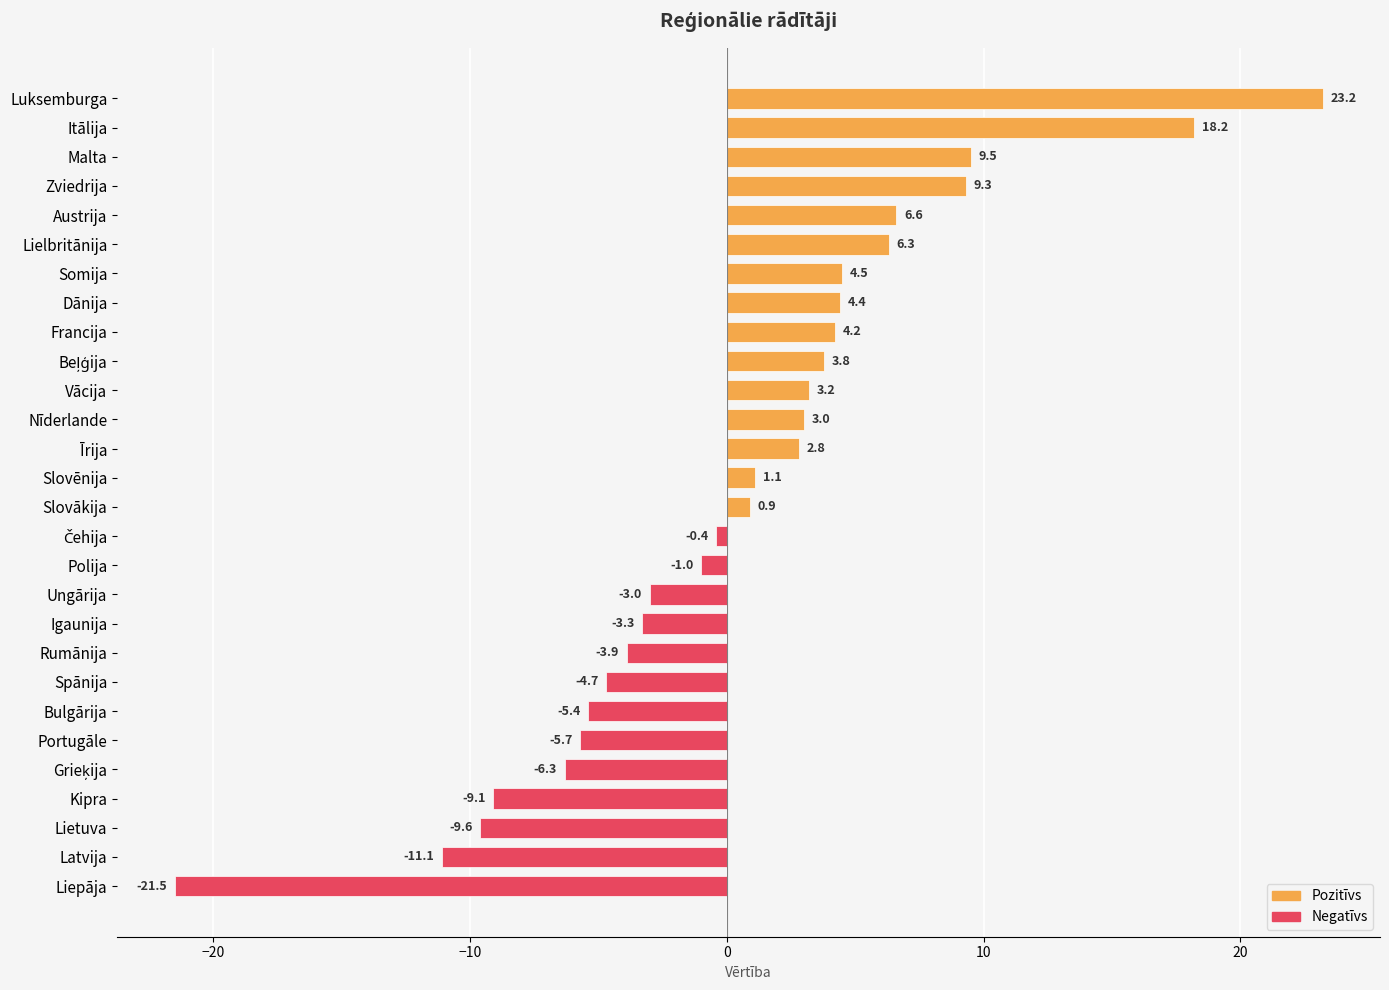

Which has a higher value, Latvija or Lietuva?

Lietuva